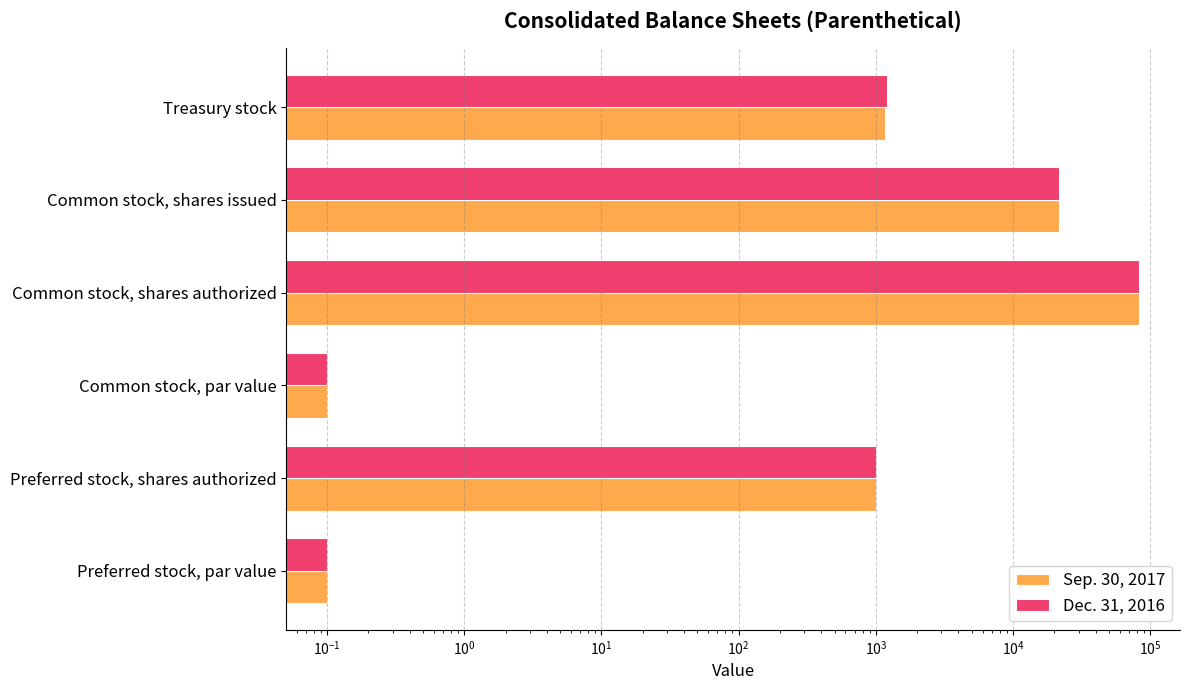

Which has a higher value, Preferred stock, shares authorized or Common stock, shares issued?

Common stock, shares issued